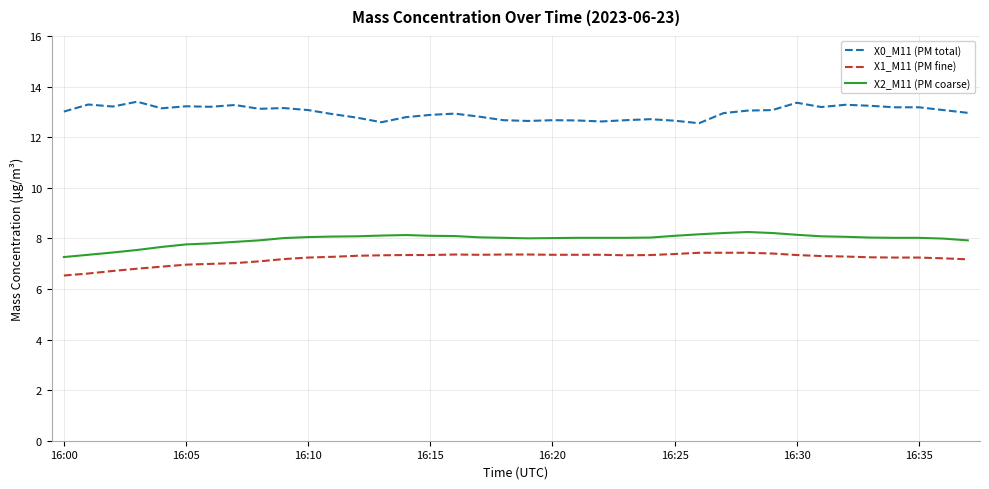

What are all the series names shown in the legend?

X0_M11 (PM total), X1_M11 (PM fine), X2_M11 (PM coarse)